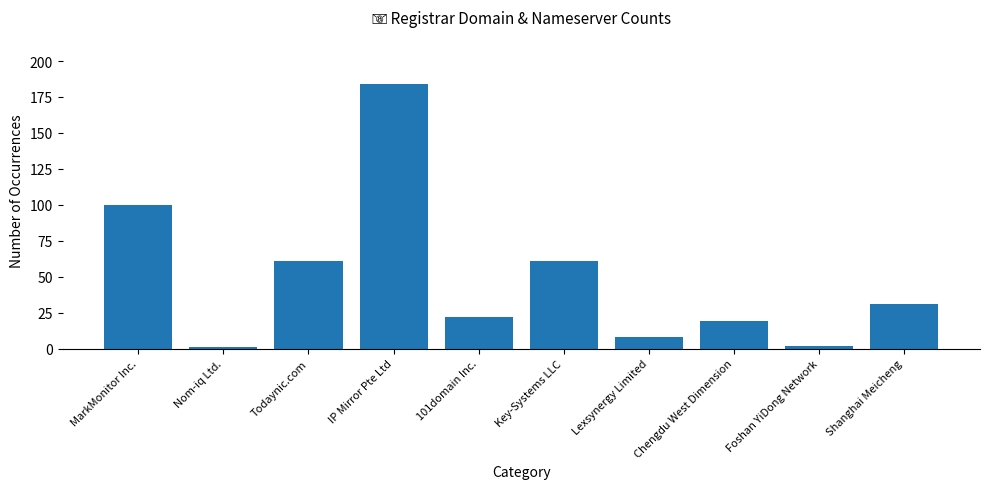

What is the label of the 8th bar from the left?

Chengdu West Dimension